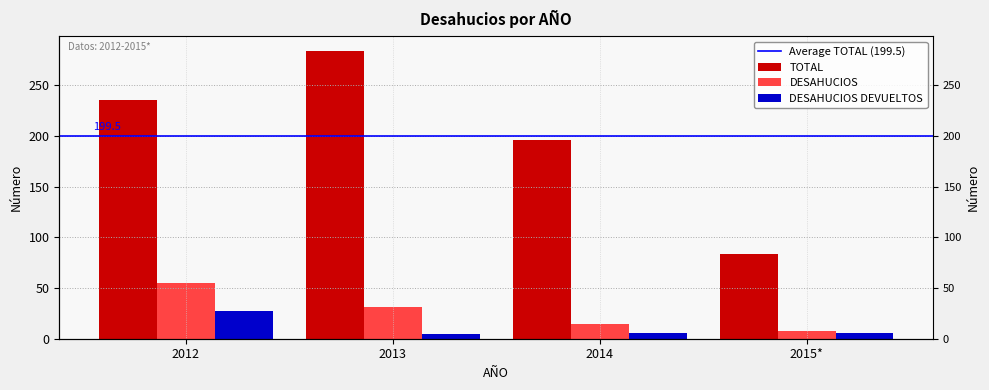

Reading left to right, list all the values displayed in this chart.

TOTAL: 2012=235	2013=284	2014=196	2015*=83
DESAHUCIOS: 2012=55	2013=31	2014=15	2015*=8
DESAHUCIOS DEVUELTOS: 2012=27	2013=5	2014=6	2015*=6